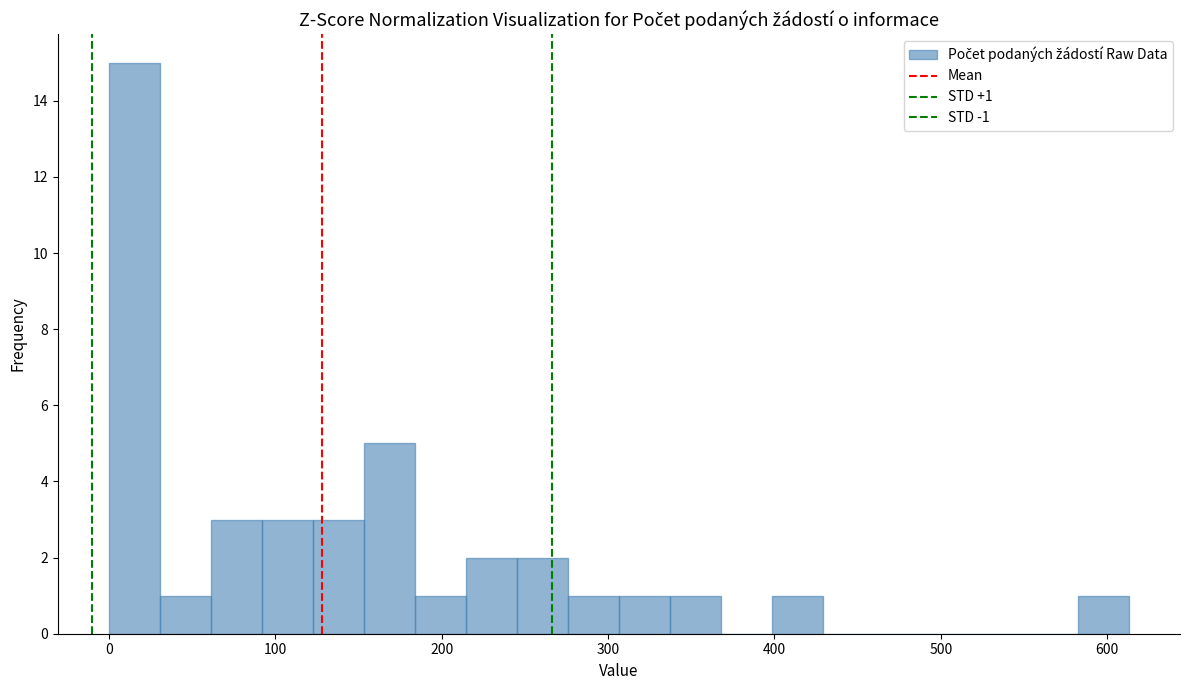

Around what value on the x-axis is the tallest bar? Give the approximate position of its centre, as read against the axis.

20